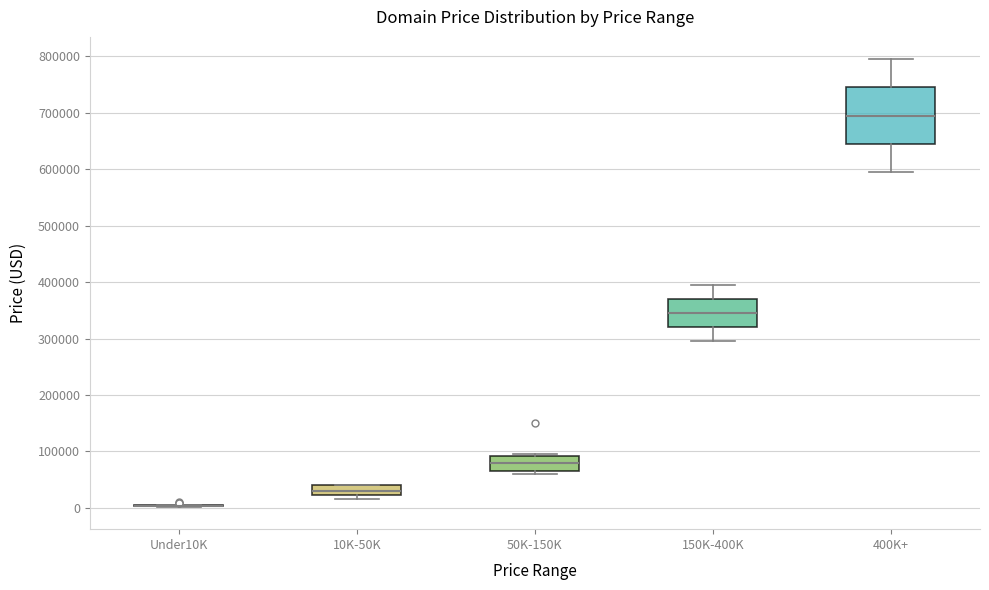

Reading left to right, transcribe this box plot: for each box, give where its median line is, the range the box spans, and where its two whiskers end, as read against the y-axis. The values are not printed on the chart, so give them approximately, as read against the axis.

Under10K: box collapsed to a line at 0, whiskers 0 to 0
10K-50K: median 30000, box 20000 to 40000, whiskers 10000 to 40000
50K-150K: median 80000, box 60000 to 90000, whiskers 60000 (just below the box's lower edge) to 90000 (just above the box's upper edge)
150K-400K: median 340000, box 320000 to 370000, whiskers 290000 to 390000
400K+: median 690000, box 640000 to 740000, whiskers 590000 to 790000